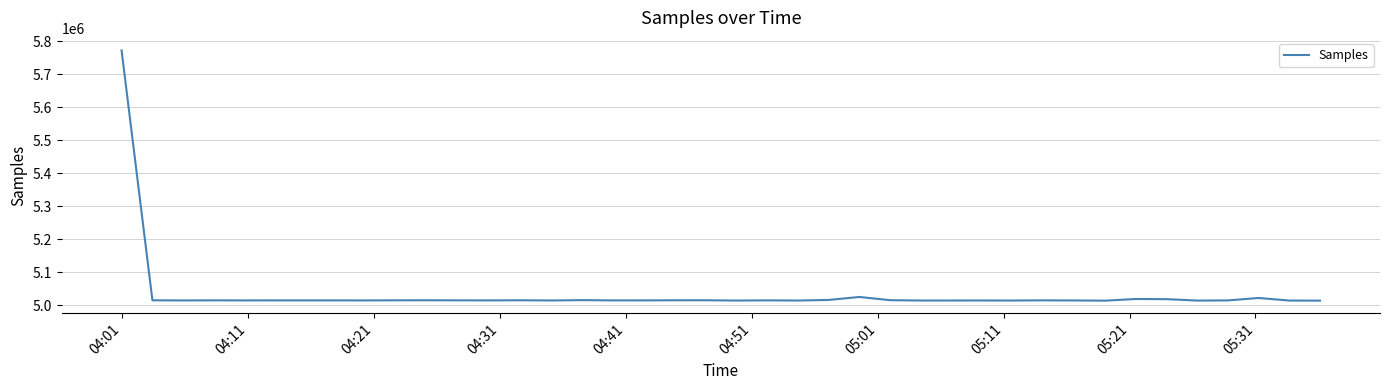

What is the smallest value displayed?

5014359